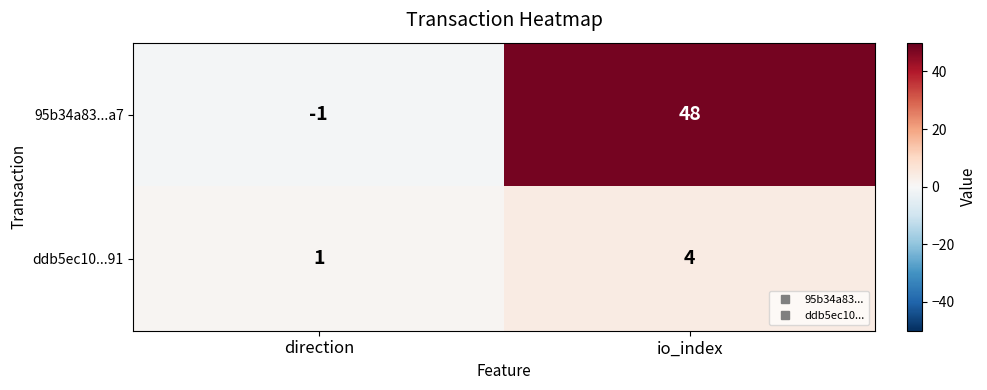

What is the difference between the highest and lowest values at direction?

2